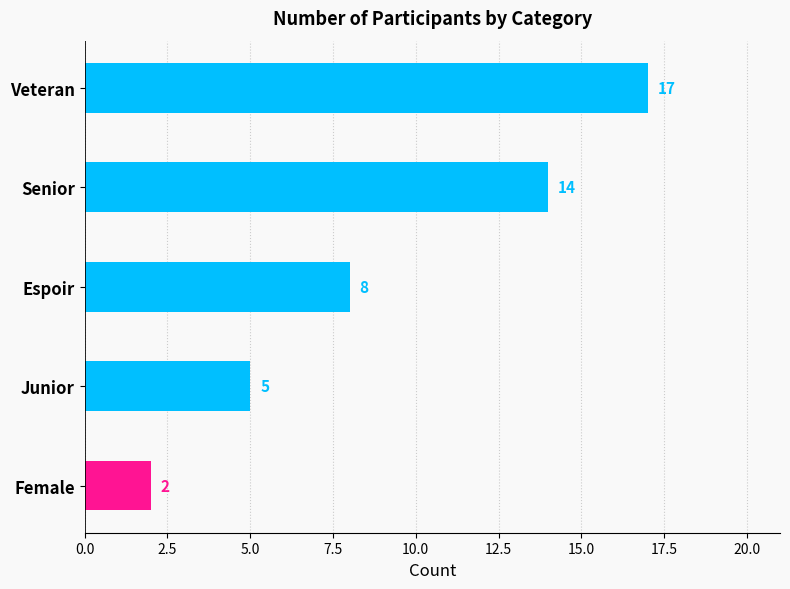

Is it true that the value at Junior is 8?

False